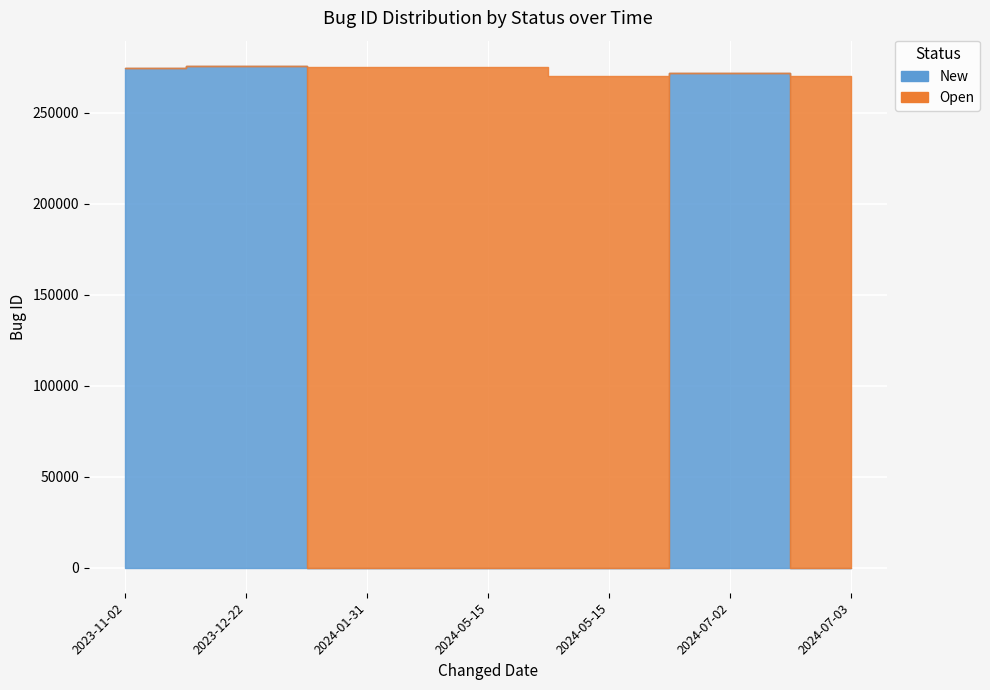

At how many categories does at least one series exceed 124275?

7